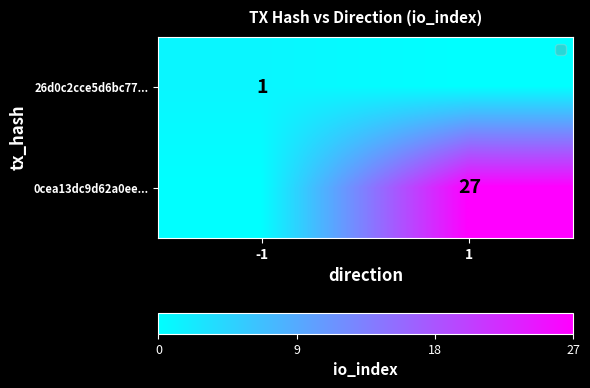

Count the number of data series in this chart.

2